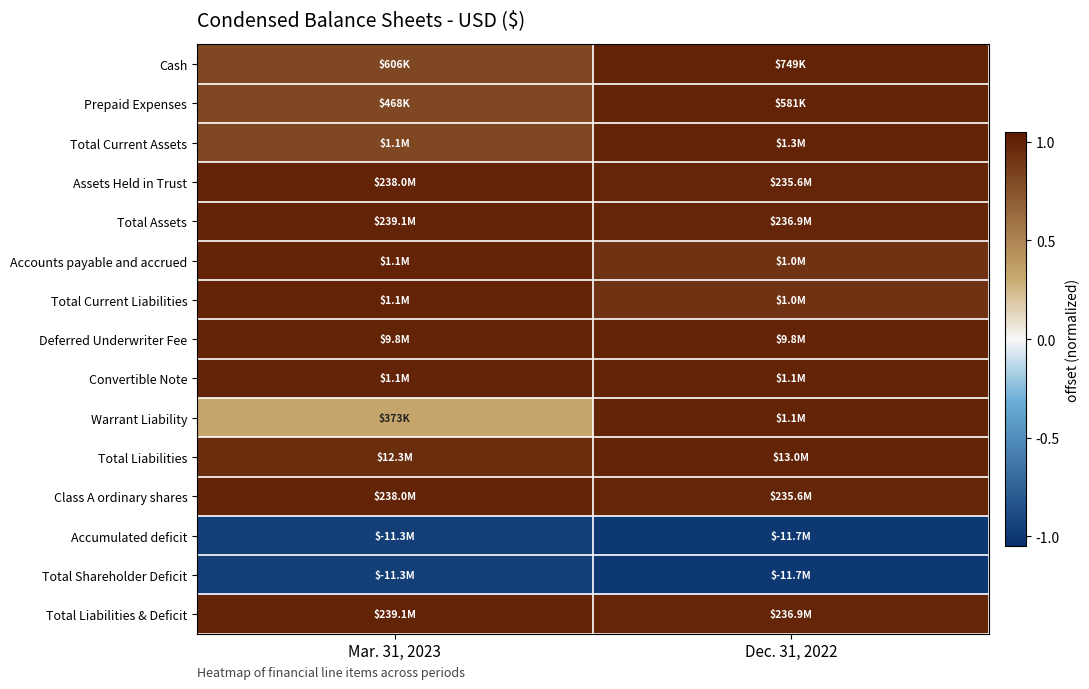

Reading right to left, list all the values displayed in this chart.

Cash: Dec. 31, 2022=1.0	Mar. 31, 2023=0.8
Prepaid Expenses: Dec. 31, 2022=1.0	Mar. 31, 2023=0.8
Total Current Assets: Dec. 31, 2022=1.0	Mar. 31, 2023=0.8
Assets Held in Trust: Dec. 31, 2022=1.0	Mar. 31, 2023=1.0
Total Assets: Dec. 31, 2022=1.0	Mar. 31, 2023=1.0
Accounts payable and accrued: Dec. 31, 2022=0.9	Mar. 31, 2023=1.0
Total Current Liabilities: Dec. 31, 2022=0.9	Mar. 31, 2023=1.0
Deferred Underwriter Fee: Dec. 31, 2022=1.0	Mar. 31, 2023=1.0
Convertible Note: Dec. 31, 2022=1.0	Mar. 31, 2023=1.0
Warrant Liability: Dec. 31, 2022=1.0	Mar. 31, 2023=0.3
Total Liabilities: Dec. 31, 2022=1.0	Mar. 31, 2023=1.0
Class A ordinary shares: Dec. 31, 2022=1.0	Mar. 31, 2023=1.0
Accumulated deficit: Dec. 31, 2022=-1.0	Mar. 31, 2023=-1.0
Total Shareholder Deficit: Dec. 31, 2022=-1.0	Mar. 31, 2023=-1.0
Total Liabilities & Deficit: Dec. 31, 2022=1.0	Mar. 31, 2023=1.0